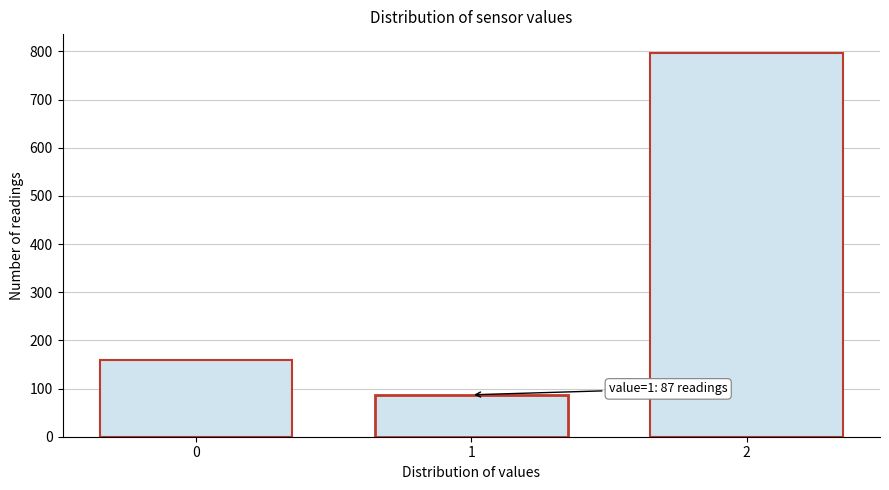

Reading right to left, extract all data points from this chart.

2=796	1=87	0=159